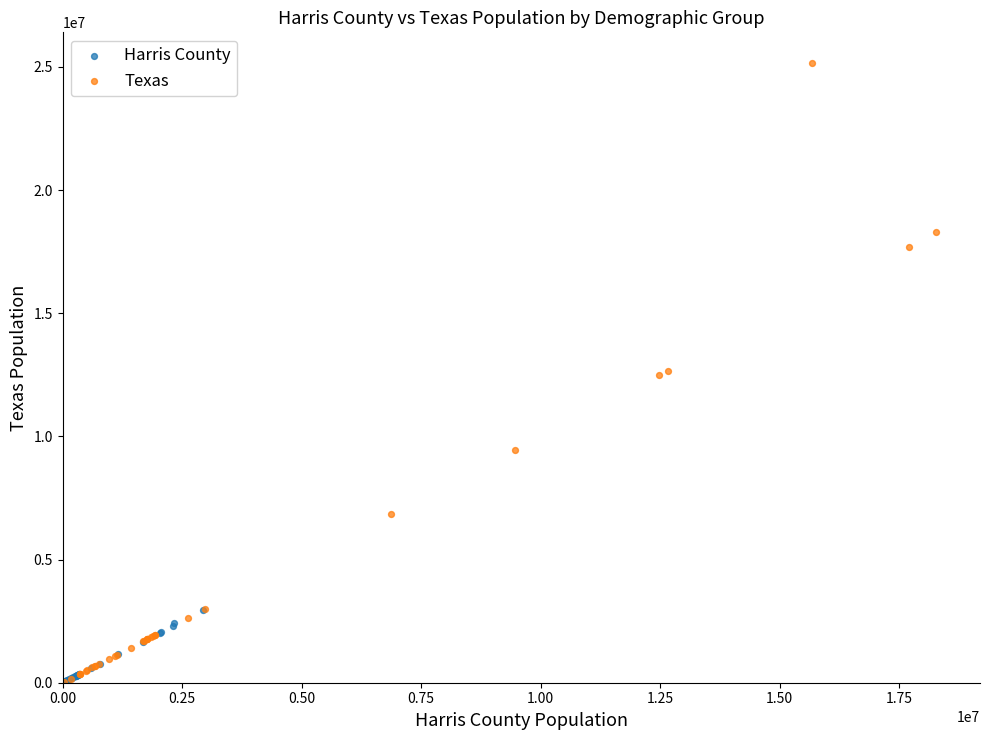

Which series contains the highest Y value?

Texas